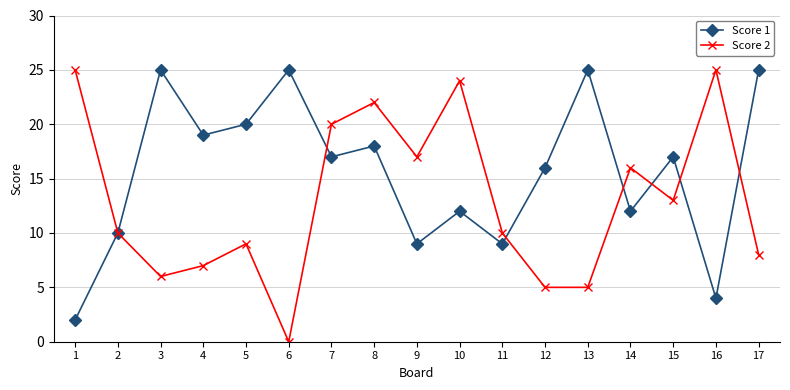

The Score 1 series shows 25 at 3. True or false?

True